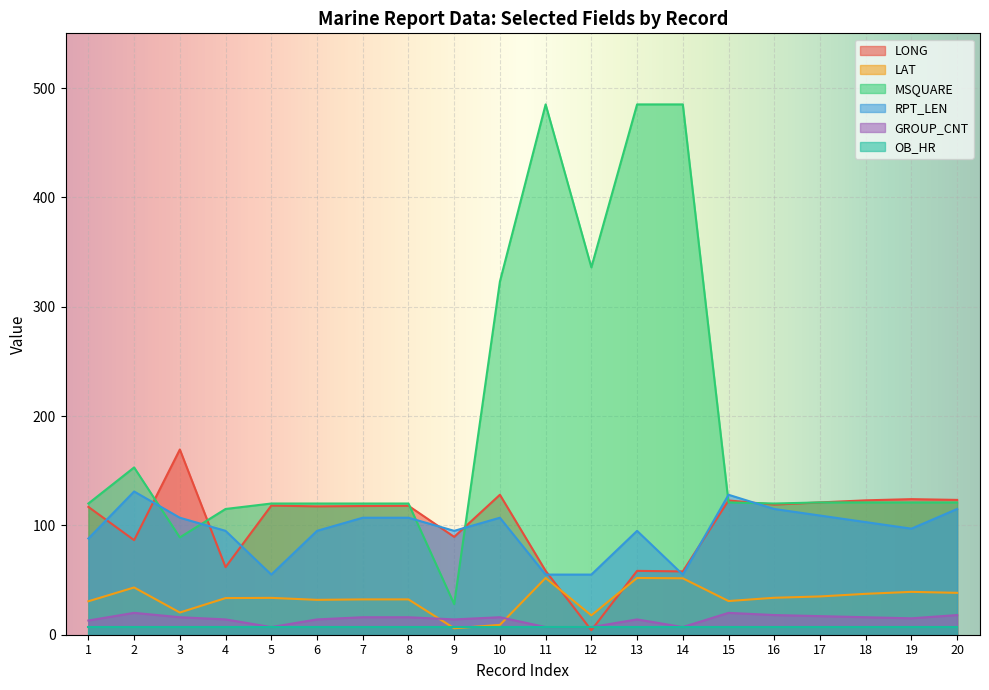

Between 4 and 17, which series saw the biggest shift?

LONG